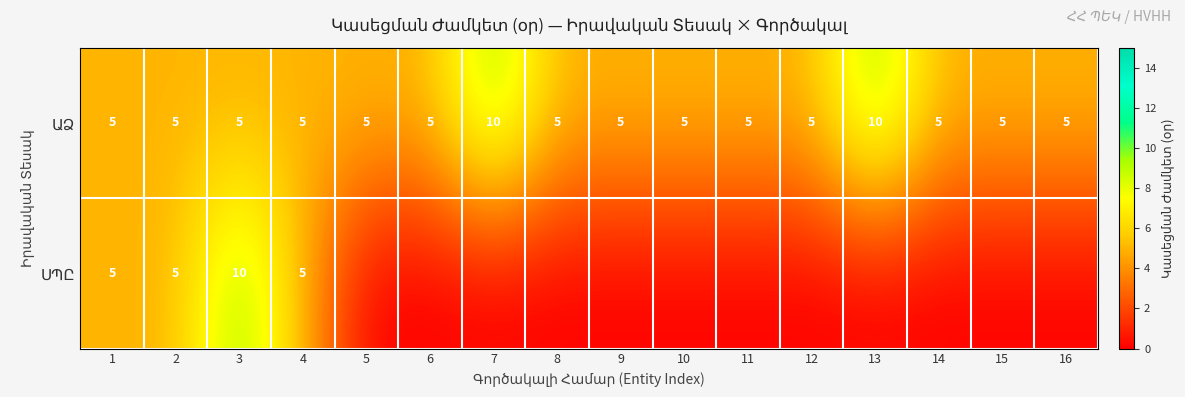

What is the greatest value displayed?

10